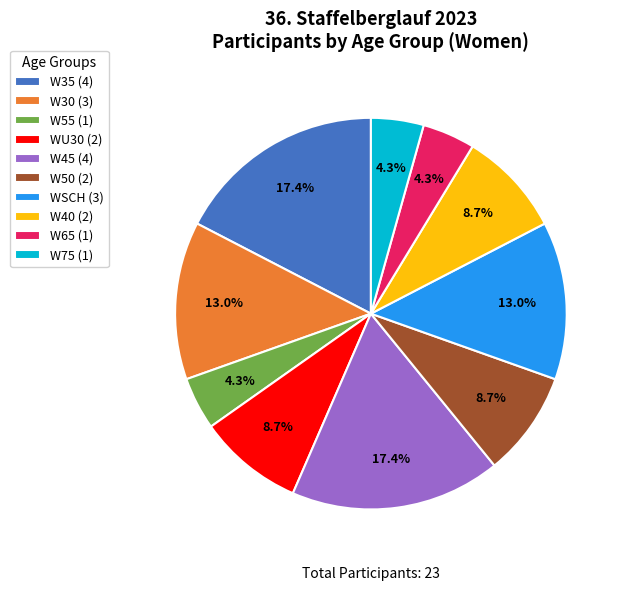

Count the number of slices in the pie.

10